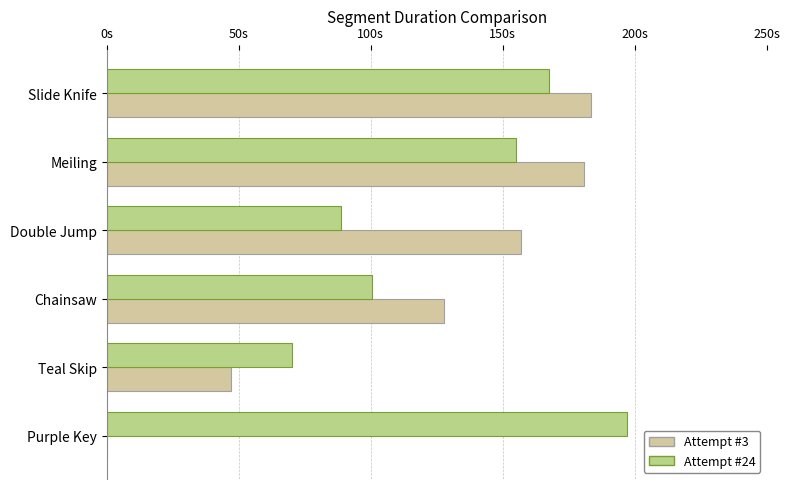

Which category has the highest value in the Attempt #24 series?

Purple Key